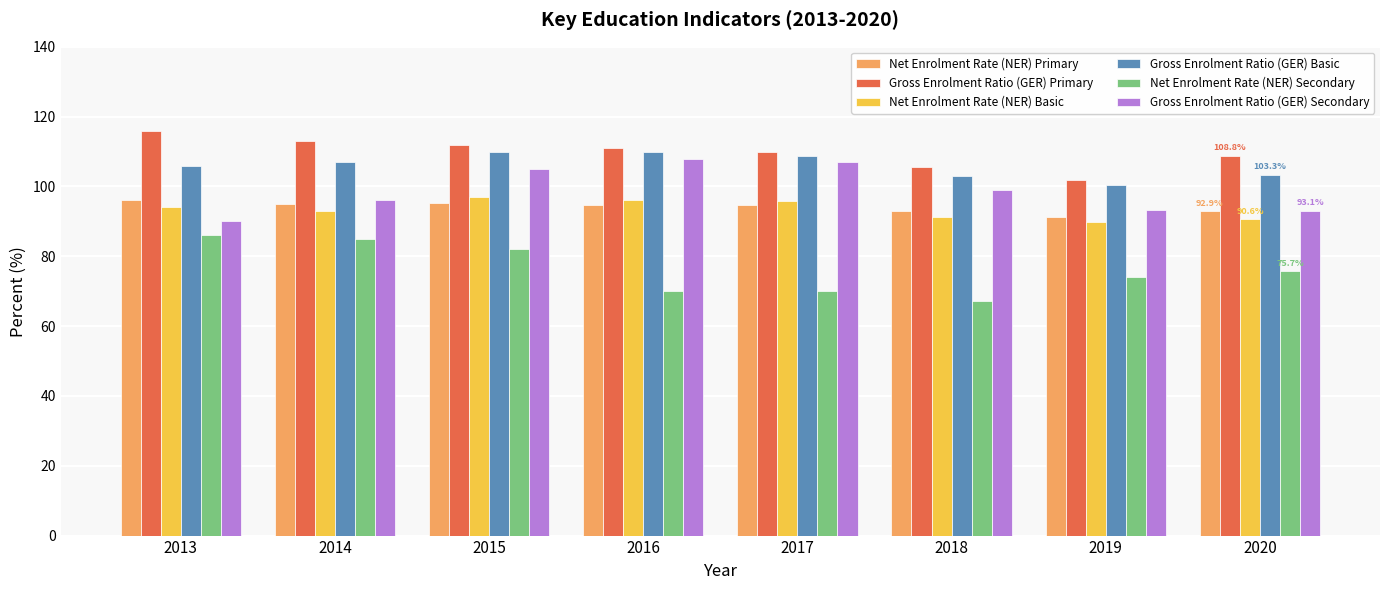

The value of Net Enrolment Rate (NER) Secondary at 2019 is 133.0. True or false?

False